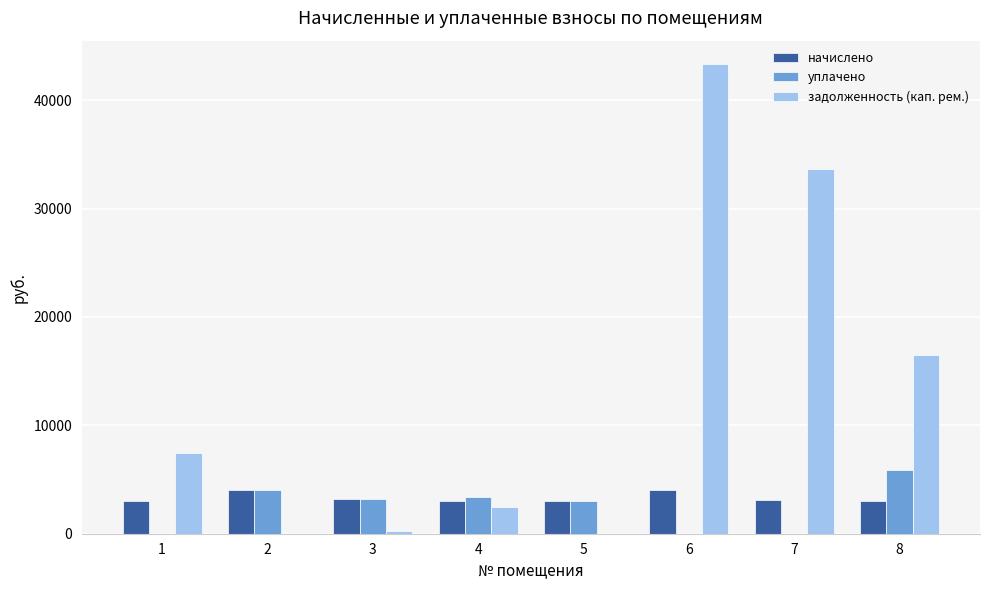

What are all the series names shown in the legend?

начислено, уплачено, задолженность (кап. рем.)